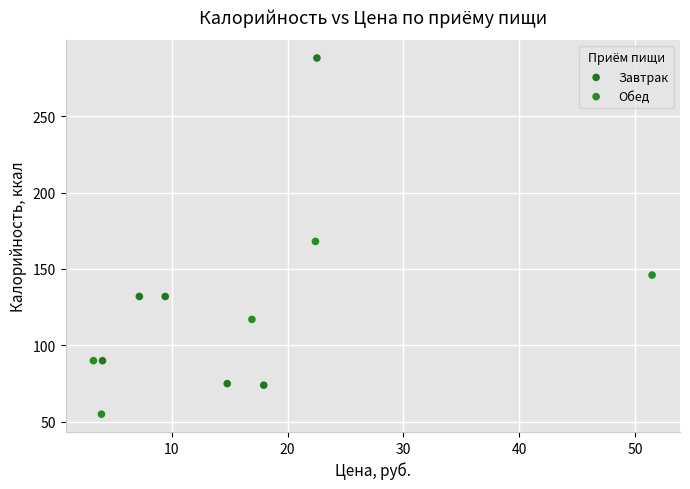

Which series has the widest spread of Y values?

Завтрак